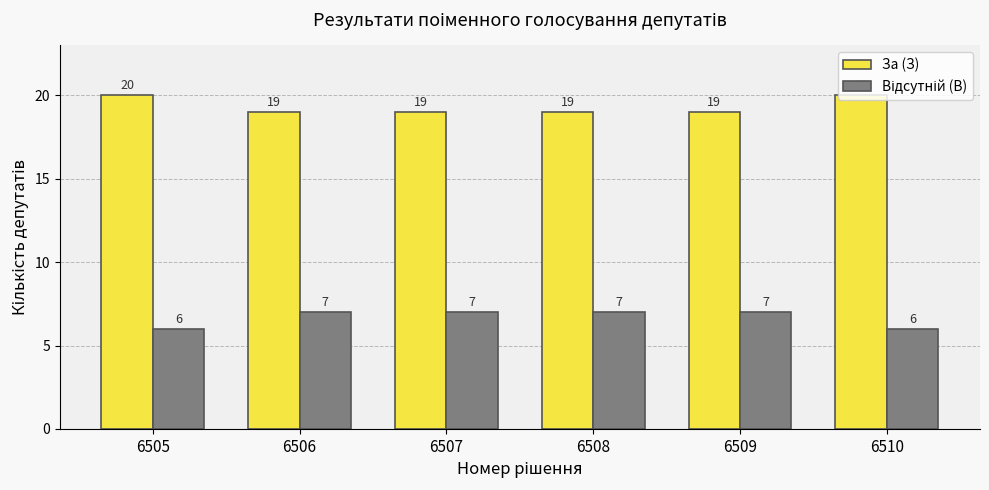

What is the total value across all series at 6505?

26